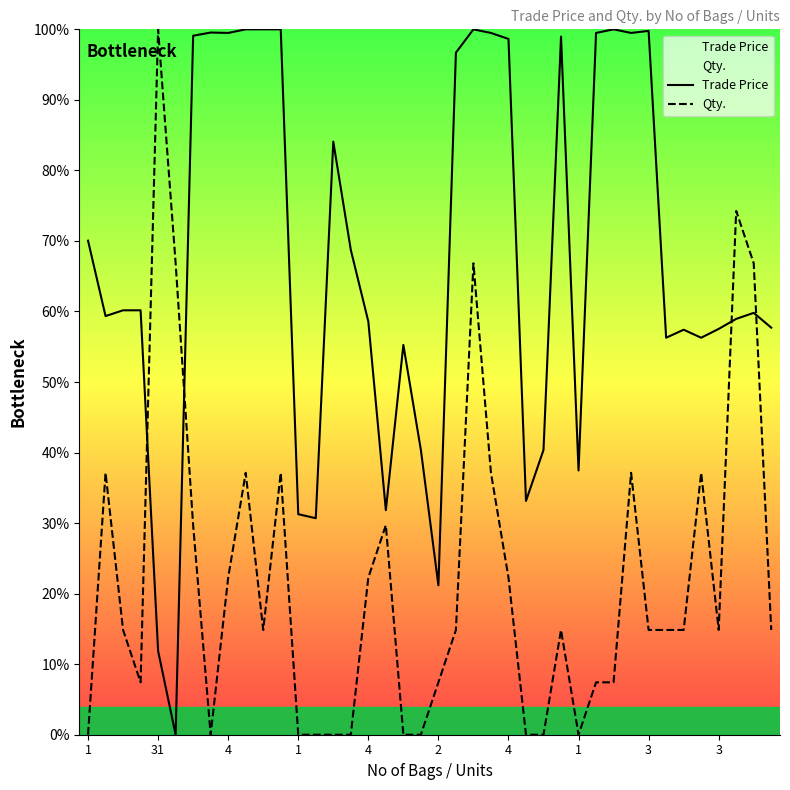

Is this an area chart (filled region under the line)?

No